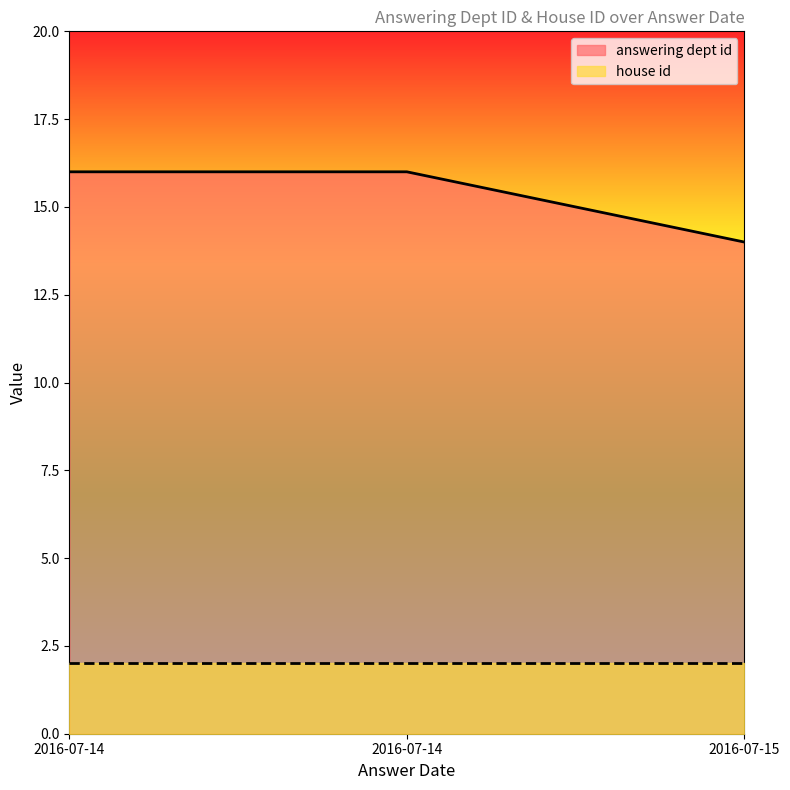

What is the difference between the maximum and minimum values?

2